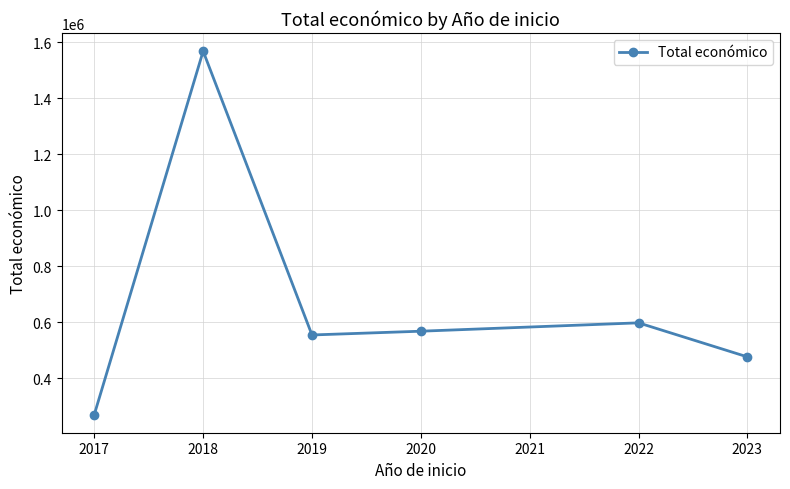

Rank the categories by value from highest to lowest.

2018, 2022, 2020, 2019, 2023, 2017